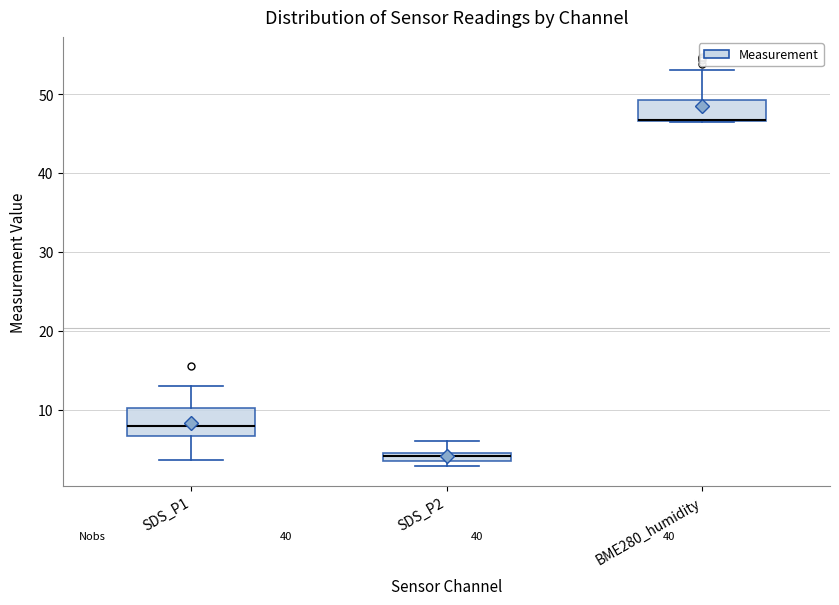

Where does the median line of the box for SDS_P1 sit on the y-axis? The values are not printed on the chart, so give them approximately, as read against the axis.

8